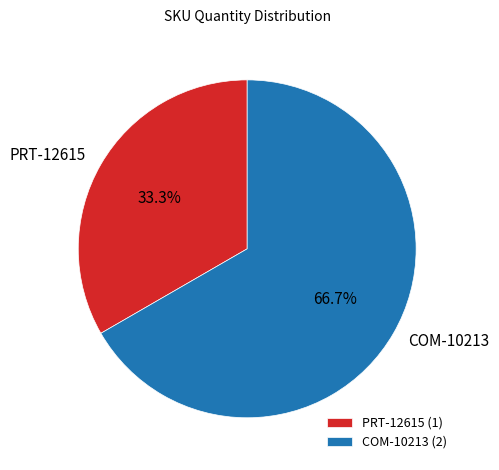

How many slices are in this pie chart?

2